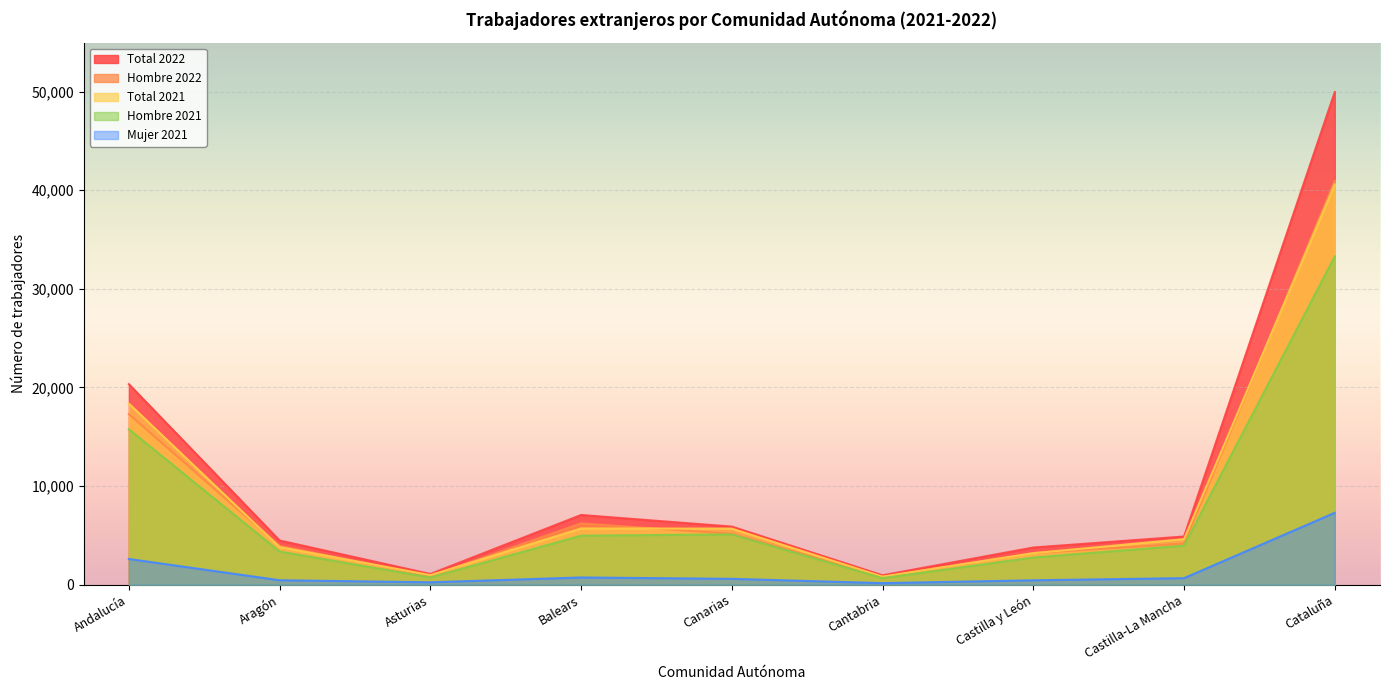

True or false: Mujer 2021 has more than 1 interior local peaks.

False